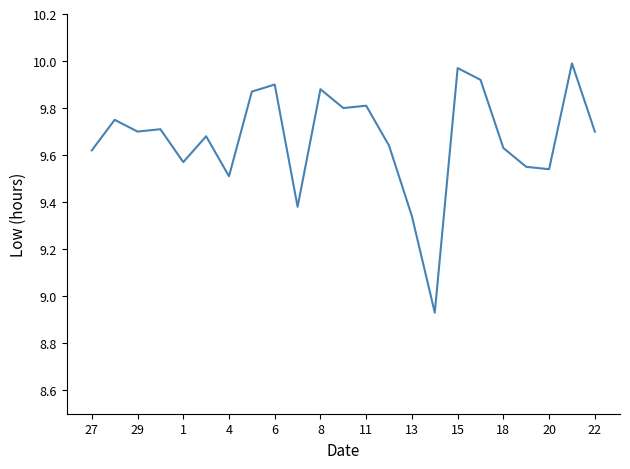

What is the difference between the maximum and minimum values?

1.1